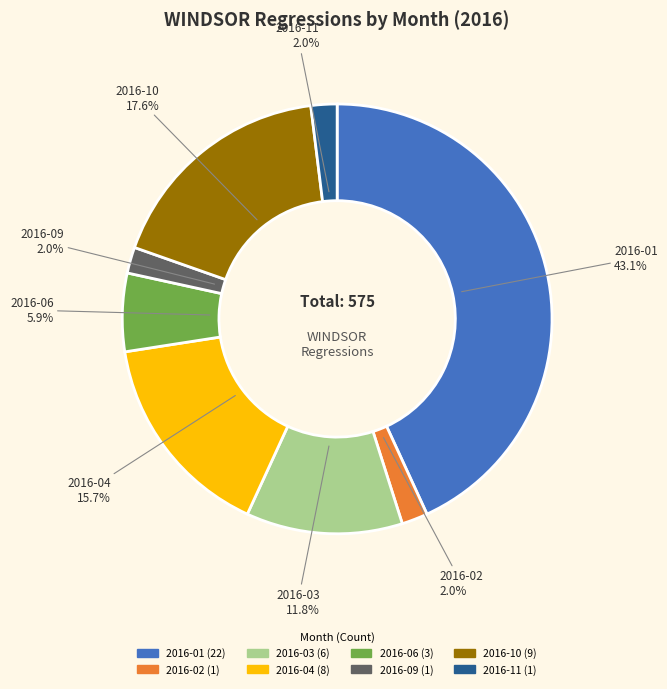

Is there a majority slice in this chart?

No